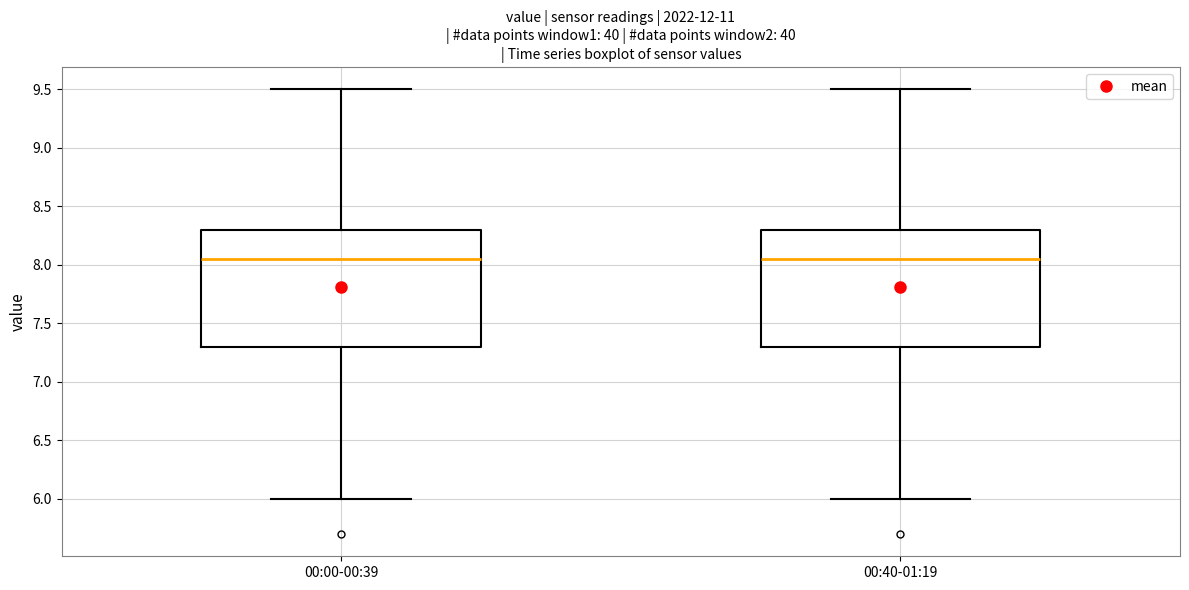

Reading left to right, read every box against the y-axis: the position of its median line, the range the box covers, and the ends of its whiskers. The values are not printed on the chart, so give them approximately, as read against the axis.

00:00-00:39: median 8.05, box 7.30 to 8.30, whiskers 6.00 to 9.50
00:40-01:19: median 8.05, box 7.30 to 8.30, whiskers 6.00 to 9.50